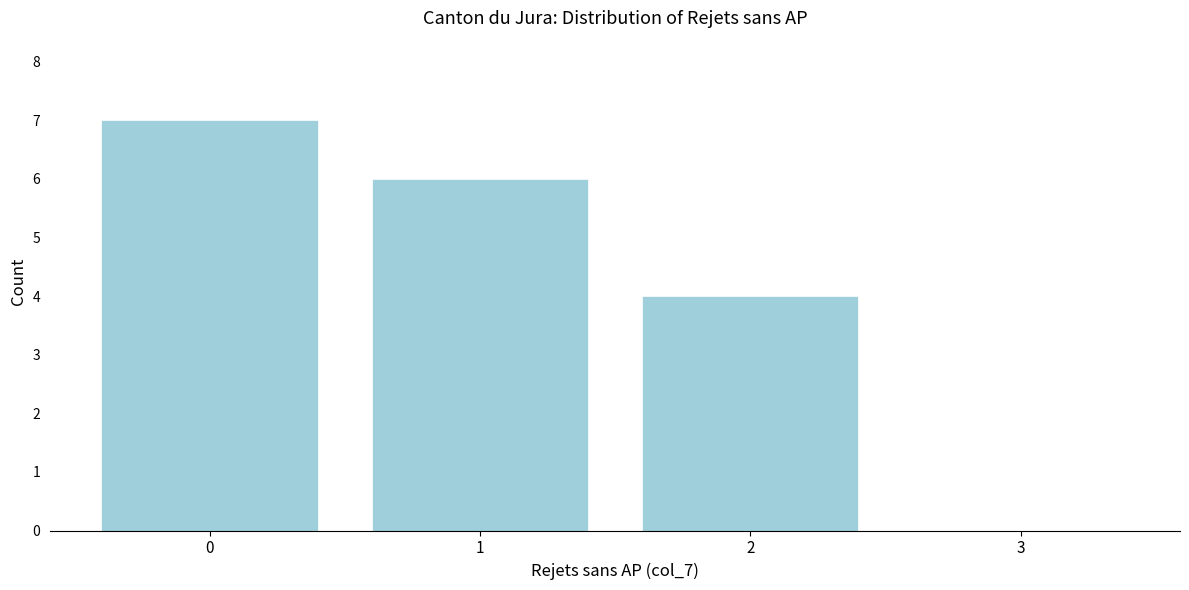

Reading left to right, extract all data points from this chart.

0=7	1=6	2=4	3=0